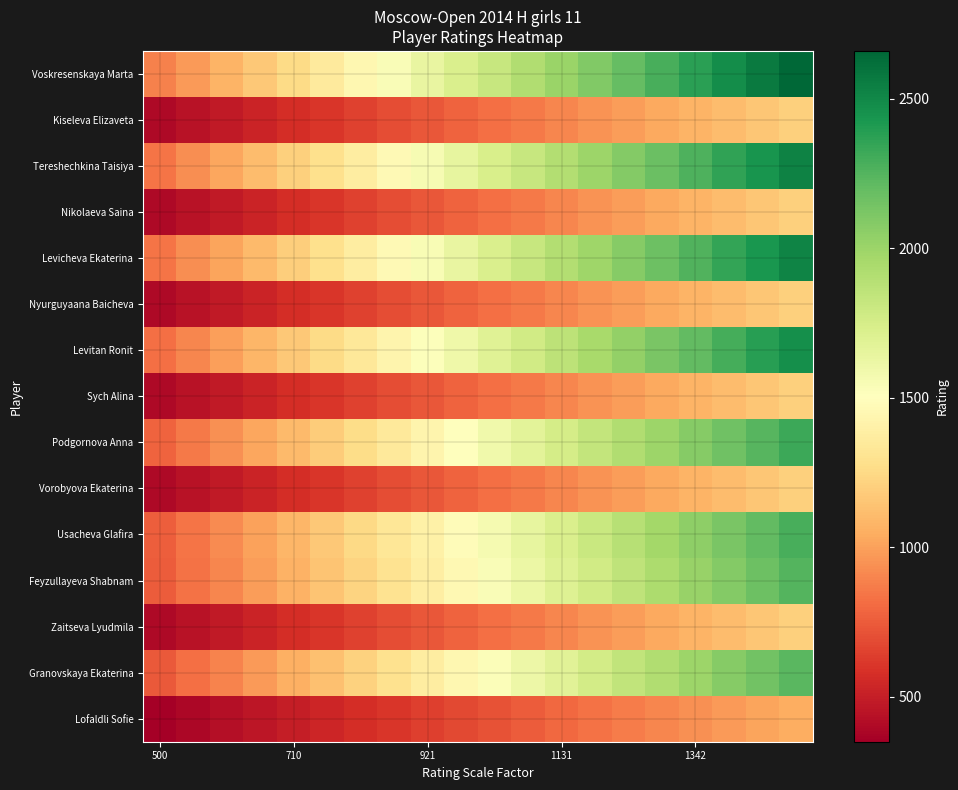

Reading left to right, list all the values displayed in this chart.

Voskresenskaya Marta: 886.5	979.8	1073.1	1166.4	1259.8	1353.1	1446.4	1539.7	1633.0	1726.3	1819.7	1913.0	2006.3	2099.6	2192.9	2286.2	2379.6	2472.9	2566.2	2659.5
Kiseleva Elizaveta: 400.0	442.1	484.2	526.3	568.4	610.5	652.6	694.7	736.8	778.9	821.1	863.2	905.3	947.4	989.5	1031.6	1073.7	1115.8	1157.9	1200.0
Tereshechkina Taisiya: 843.5	932.3	1021.1	1109.9	1198.7	1287.4	1376.2	1465.0	1553.8	1642.6	1731.4	1820.2	1909.0	1997.8	2086.6	2175.3	2264.1	2352.9	2441.7	2530.5
Nikolaeva Saina: 400.0	442.1	484.2	526.3	568.4	610.5	652.6	694.7	736.8	778.9	821.1	863.2	905.3	947.4	989.5	1031.6	1073.7	1115.8	1157.9	1200.0
Levicheva Ekaterina: 840.5	929.0	1017.4	1105.9	1194.4	1282.9	1371.3	1459.8	1548.3	1636.8	1725.2	1813.7	1902.2	1990.7	2079.1	2167.6	2256.1	2344.6	2433.0	2521.5
Nyurguyaana Baicheva: 400.0	442.1	484.2	526.3	568.4	610.5	652.6	694.7	736.8	778.9	821.1	863.2	905.3	947.4	989.5	1031.6	1073.7	1115.8	1157.9	1200.0
Levitan Ronit: 822.5	909.1	995.7	1082.2	1168.8	1255.4	1342.0	1428.6	1515.1	1601.7	1688.3	1774.9	1861.4	1948.0	2034.6	2121.2	2207.8	2294.3	2380.9	2467.5
Sych Alina: 400.0	442.1	484.2	526.3	568.4	610.5	652.6	694.7	736.8	778.9	821.1	863.2	905.3	947.4	989.5	1031.6	1073.7	1115.8	1157.9	1200.0
Podgornova Anna: 774.5	856.0	937.6	1019.1	1100.6	1182.1	1263.7	1345.2	1426.7	1508.2	1589.8	1671.3	1752.8	1834.3	1915.9	1997.4	2078.9	2160.4	2242.0	2323.5
Vorobyova Ekaterina: 400.0	442.1	484.2	526.3	568.4	610.5	652.6	694.7	736.8	778.9	821.1	863.2	905.3	947.4	989.5	1031.6	1073.7	1115.8	1157.9	1200.0
Usacheva Glafira: 762.5	842.8	923.0	1003.3	1083.6	1163.8	1244.1	1324.3	1404.6	1484.9	1565.1	1645.4	1725.7	1805.9	1886.2	1966.4	2046.7	2127.0	2207.2	2287.5
Feyzullayeva Shabnam: 749.5	828.4	907.3	986.2	1065.1	1144.0	1222.9	1301.8	1380.7	1459.6	1538.4	1617.3	1696.2	1775.1	1854.0	1932.9	2011.8	2090.7	2169.6	2248.5
Zaitseva Lyudmila: 400.0	442.1	484.2	526.3	568.4	610.5	652.6	694.7	736.8	778.9	821.1	863.2	905.3	947.4	989.5	1031.6	1073.7	1115.8	1157.9	1200.0
Granovskaya Ekaterina: 743.5	821.8	900.0	978.3	1056.6	1134.8	1213.1	1291.3	1369.6	1447.9	1526.1	1604.4	1682.7	1760.9	1839.2	1917.4	1995.7	2074.0	2152.2	2230.5
Lofaldli Sofie: 350.0	386.8	423.7	460.5	497.4	534.2	571.1	607.9	644.7	681.6	718.4	755.3	792.1	828.9	865.8	902.6	939.5	976.3	1013.2	1050.0